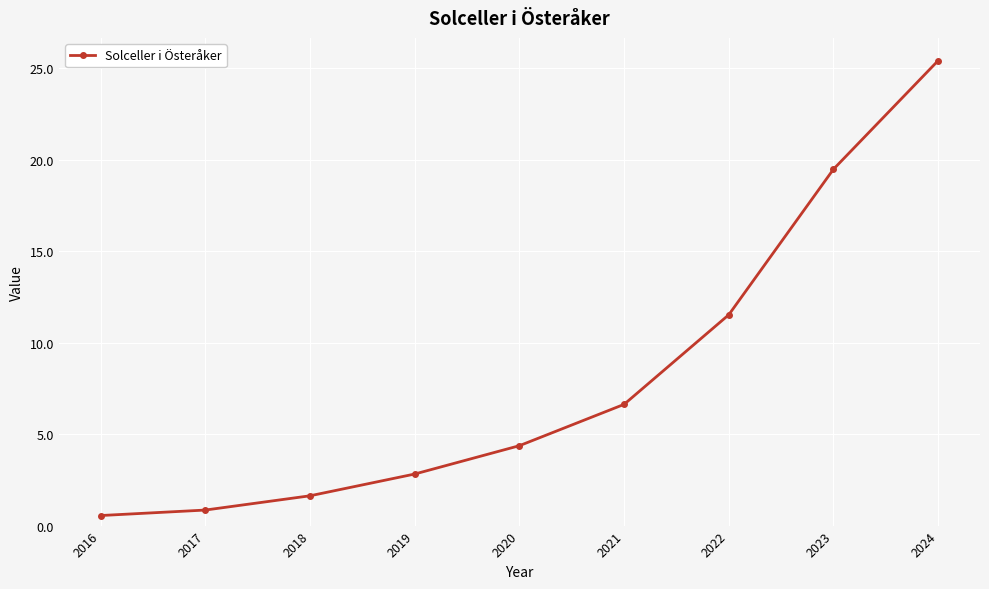

Rank the categories by value from lowest to highest.

2016, 2017, 2018, 2019, 2020, 2021, 2022, 2023, 2024